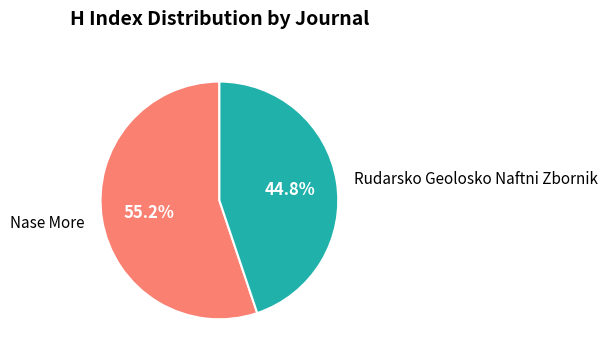

To the nearest percent, what percentage of the pie is Nase More?

55%